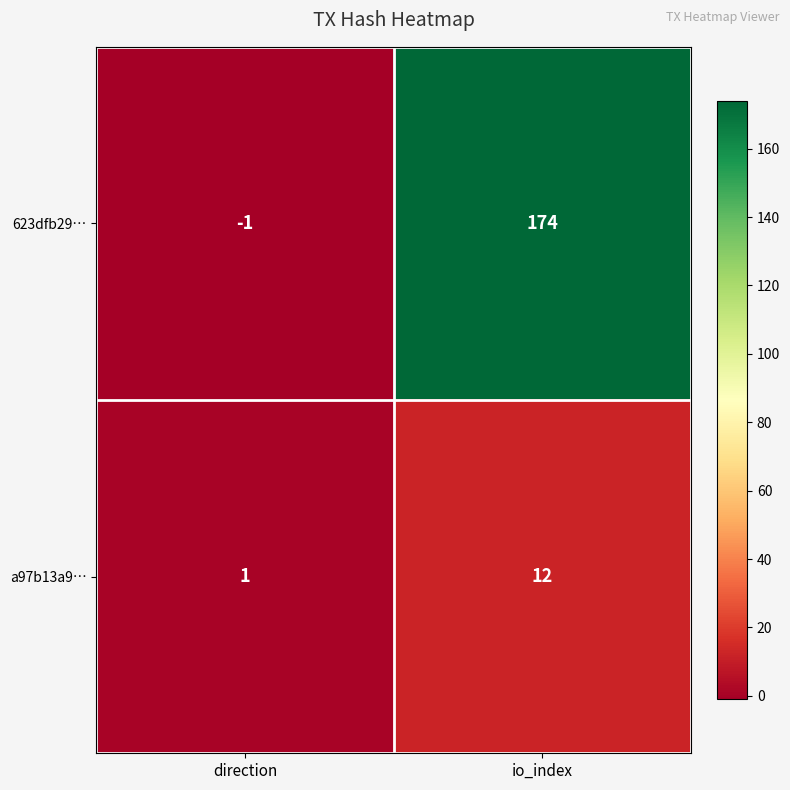

Rank the series by their average value, from lowest to highest.

a97b13a9…, 623dfb29…